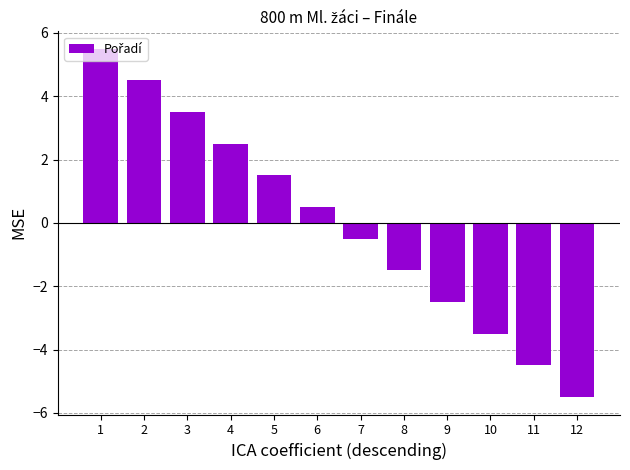

True or false: the data shows -6.1 at 10.

False